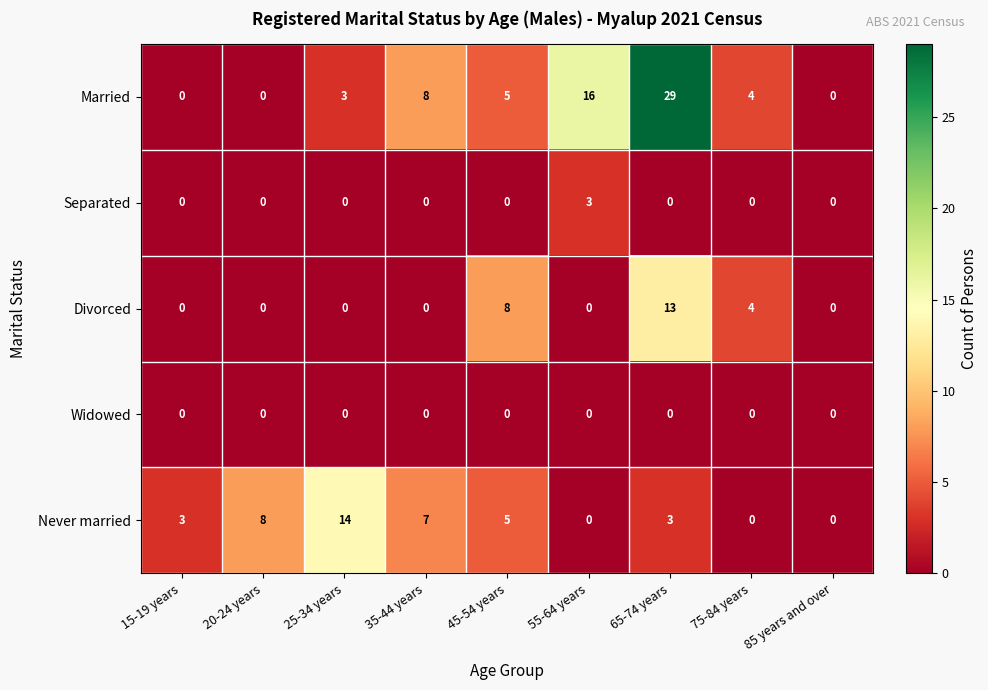

Is it true that Never married equals 3 at 65-74 years?

True